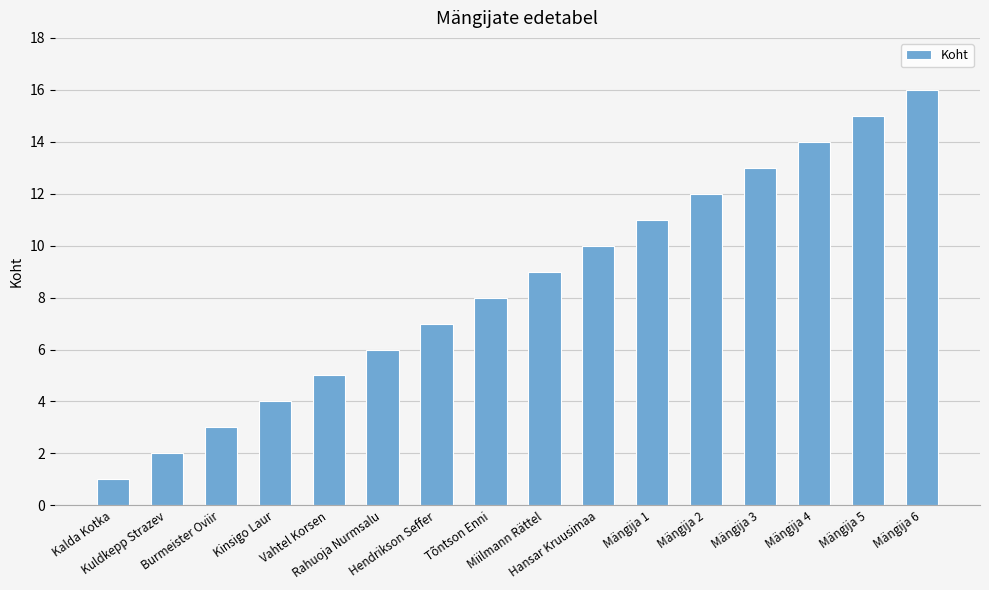

Reading left to right, what are all the values shown in this chart?

Kalda Kotka=1	Kuldkepp Strazev=2	Burmeister Oviir=3	Kinsigo Laur=4	Vahtel Korsen=5	Rahuoja Nurmsalu=6	Hendrikson Seffer=7	Tõntson Enni=8	Miilmann Rättel=9	Hansar Kruusimaa=10	Mängija 1=11	Mängija 2=12	Mängija 3=13	Mängija 4=14	Mängija 5=15	Mängija 6=16